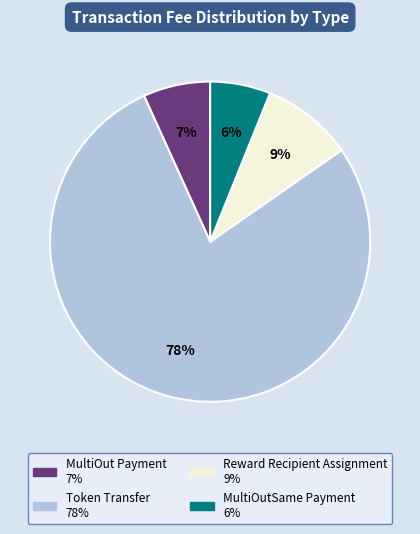

Is there a majority slice in this chart?

Yes